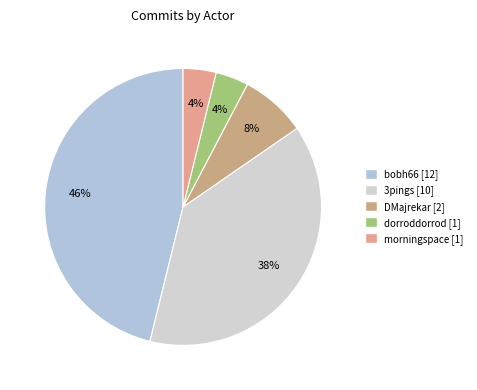

To the nearest percent, what percentage of the pie is DMajrekar?

8%